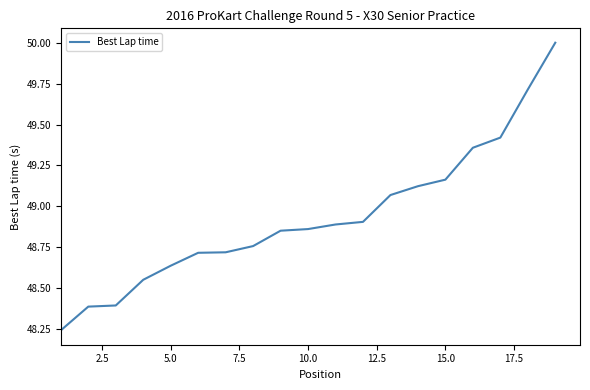

What is the greatest value displayed?

50.0